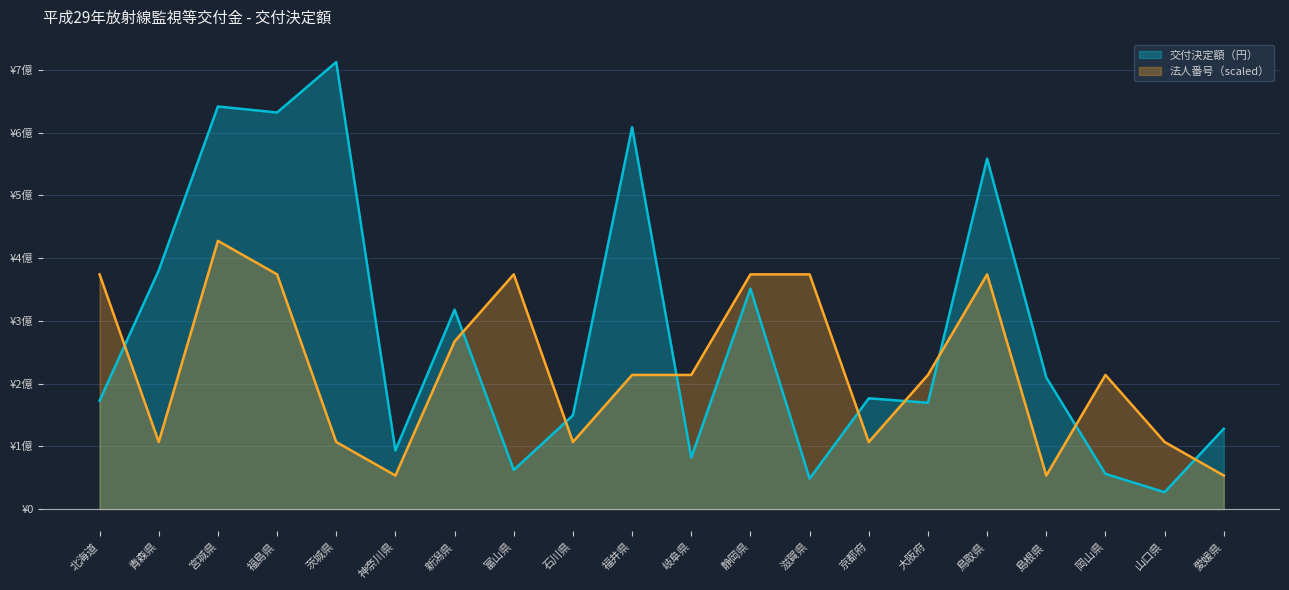

Does the chart display data point markers on the line(s)?

No